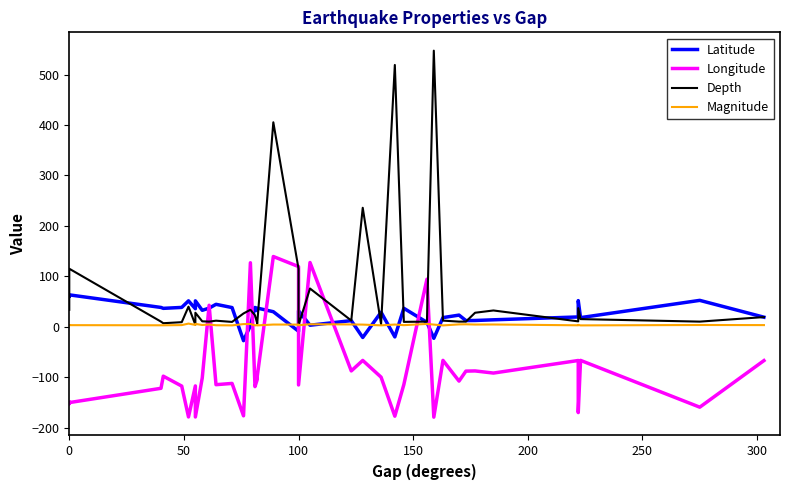

In Depth, how many points are lower than both neighbors (excluding endpoints)?

11